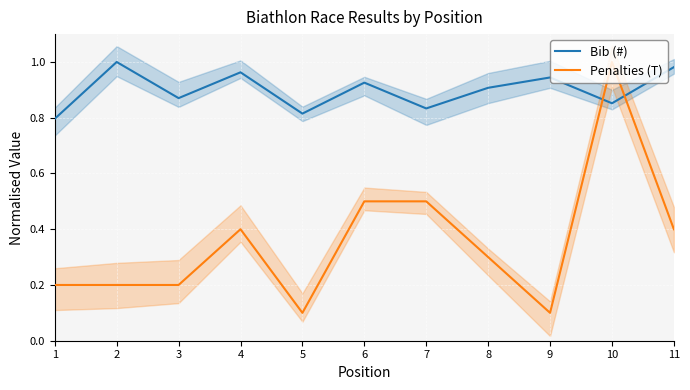

What is the difference between the maximum and minimum values in the Bib (#) series?

0.2